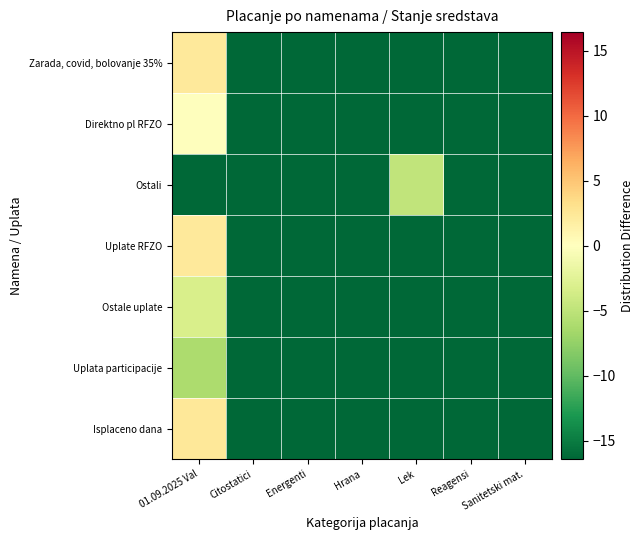

List the series in order of their peak value, lowest first.

Uplata participacije, Ostali, Ostale uplate, Direktno pl RFZO, Uplate RFZO, Zarada, covid, bolovanje 35%, Isplaceno dana